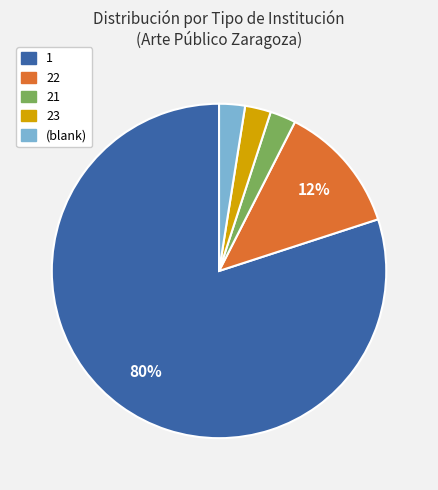

To the nearest percent, what is the average slice percentage?

20%